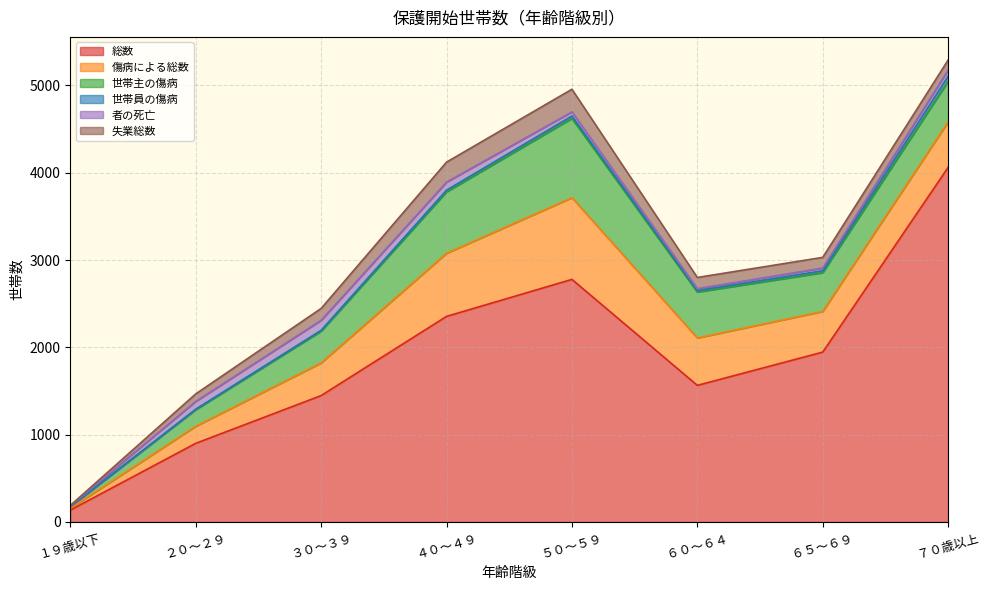

At which label does 失業総数 reach its minimum?

１９歳以下